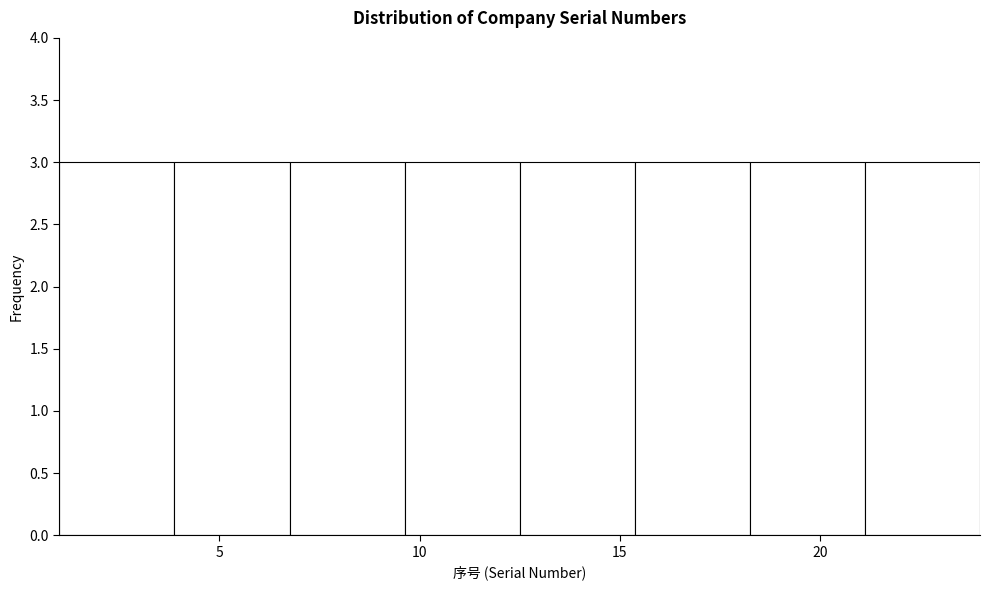

Reading left to right, list every bar in this chart as the range it spans on the x-axis followed by its height. Neither the bar edges nor the heights are printed on the chart, so give them approximately, as read against the axes.

1.0 to 4.0: 3
4.0 to 7.0: 3
7.0 to 9.5: 3
9.5 to 12.5: 3
12.5 to 15.5: 3
15.5 to 18.5: 3
18.5 to 21.0: 3
21.0 to 24.0: 3